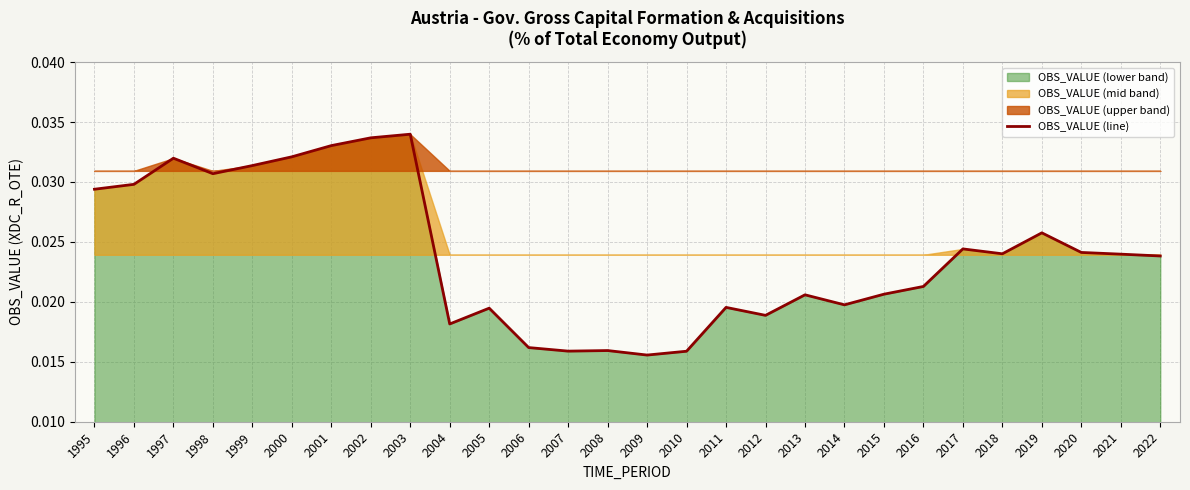

Which category has the highest value across all series?

2003